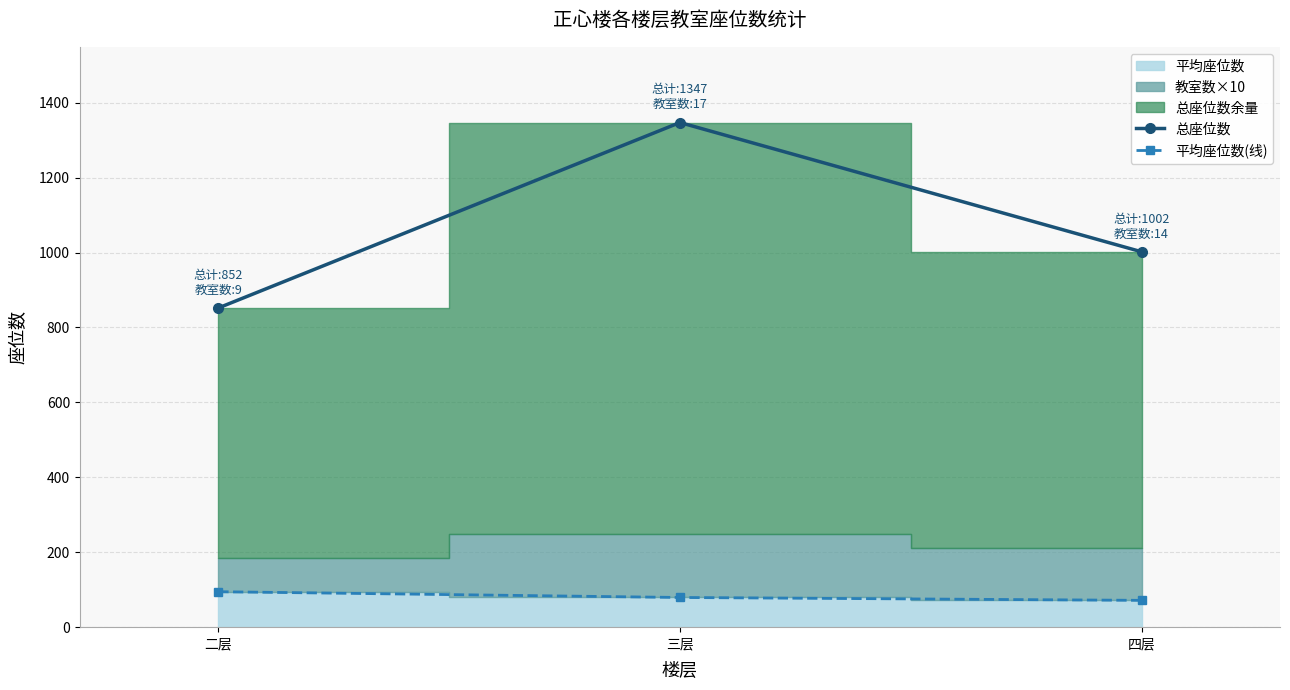

Reading left to right, what are all the values shown in this chart?

总座位数: 二层=852.0	三层=1347.0	四层=1002.0
平均座位数(线): 二层=94.7	三层=79.2	四层=71.6